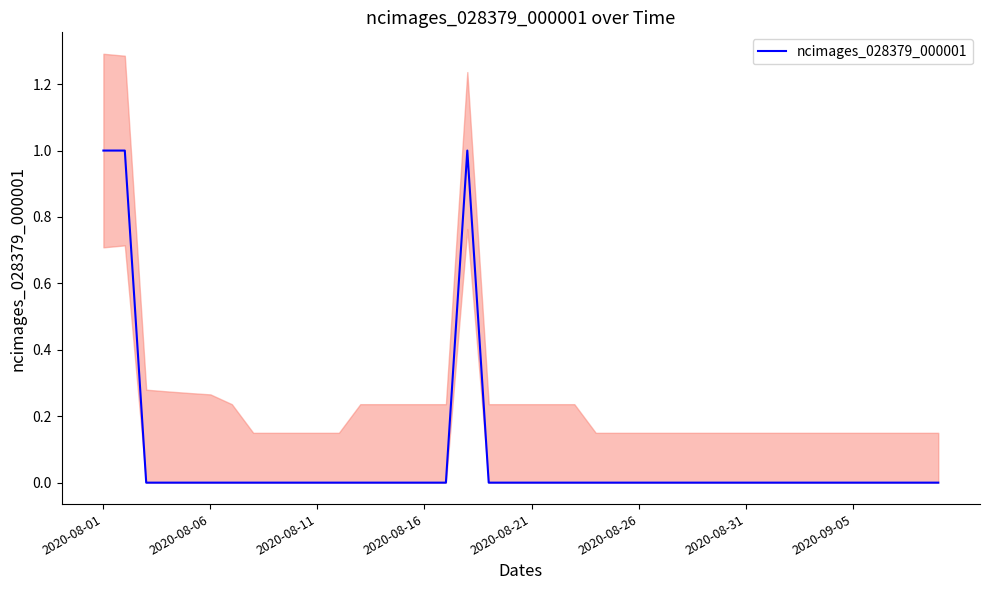

What is the sum of all values?

3